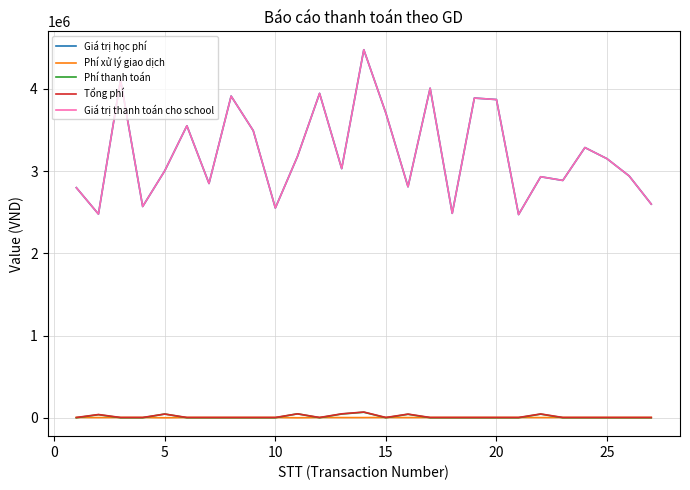

Is this an area chart (filled region under the line)?

No